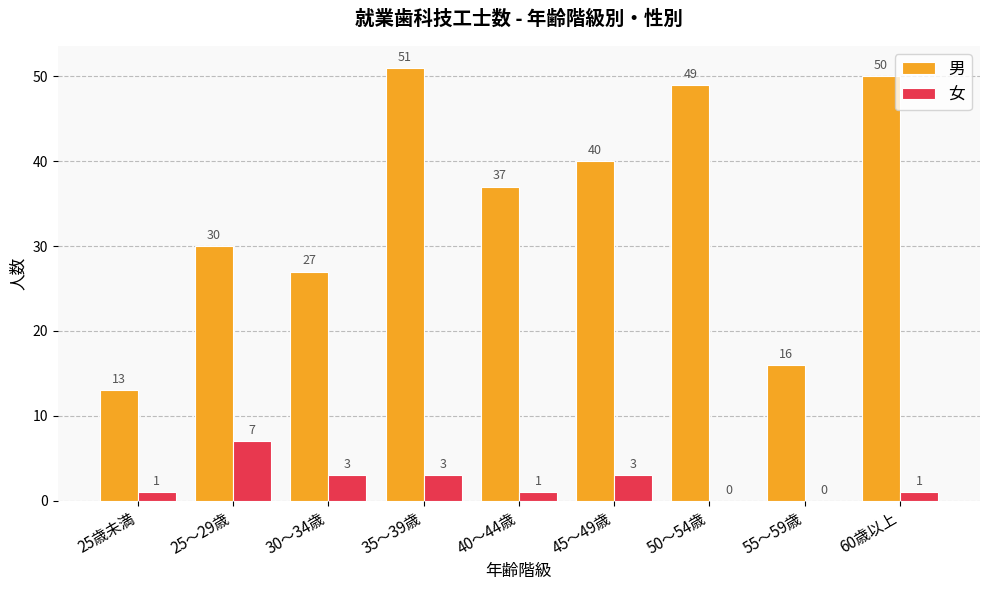

What is the sum of all 男 values?

313